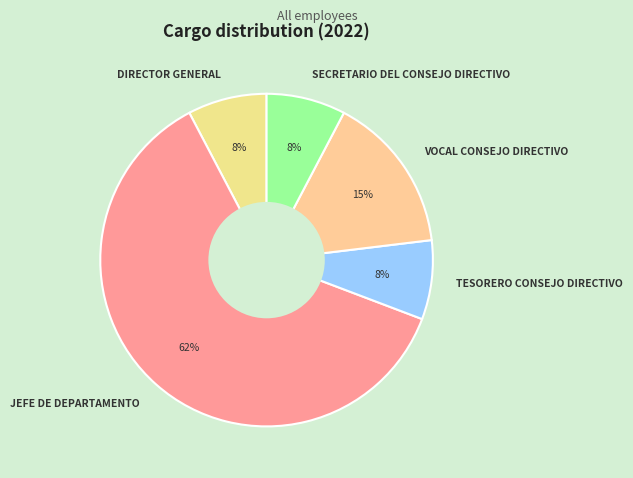

Is the sum of VOCAL CONSEJO DIRECTIVO and SECRETARIO DEL CONSEJO DIRECTIVO greater than half?

No